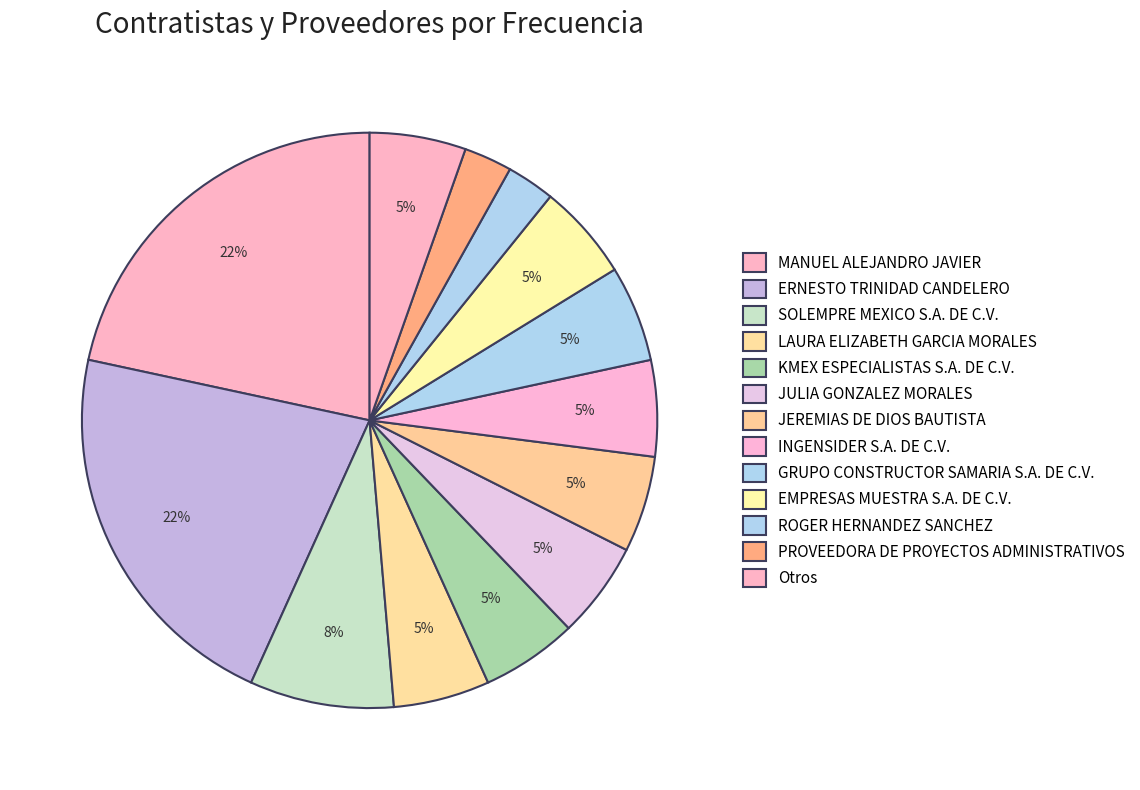

How many segments does this pie chart have?

13